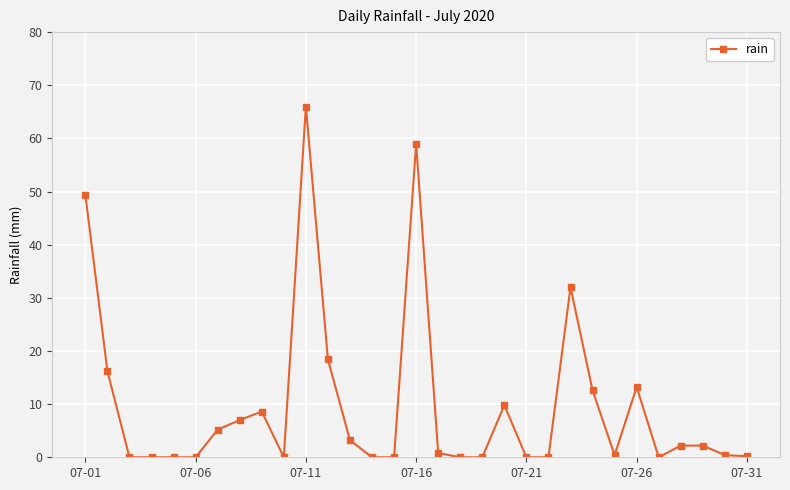

Is this an area chart (filled region under the line)?

No